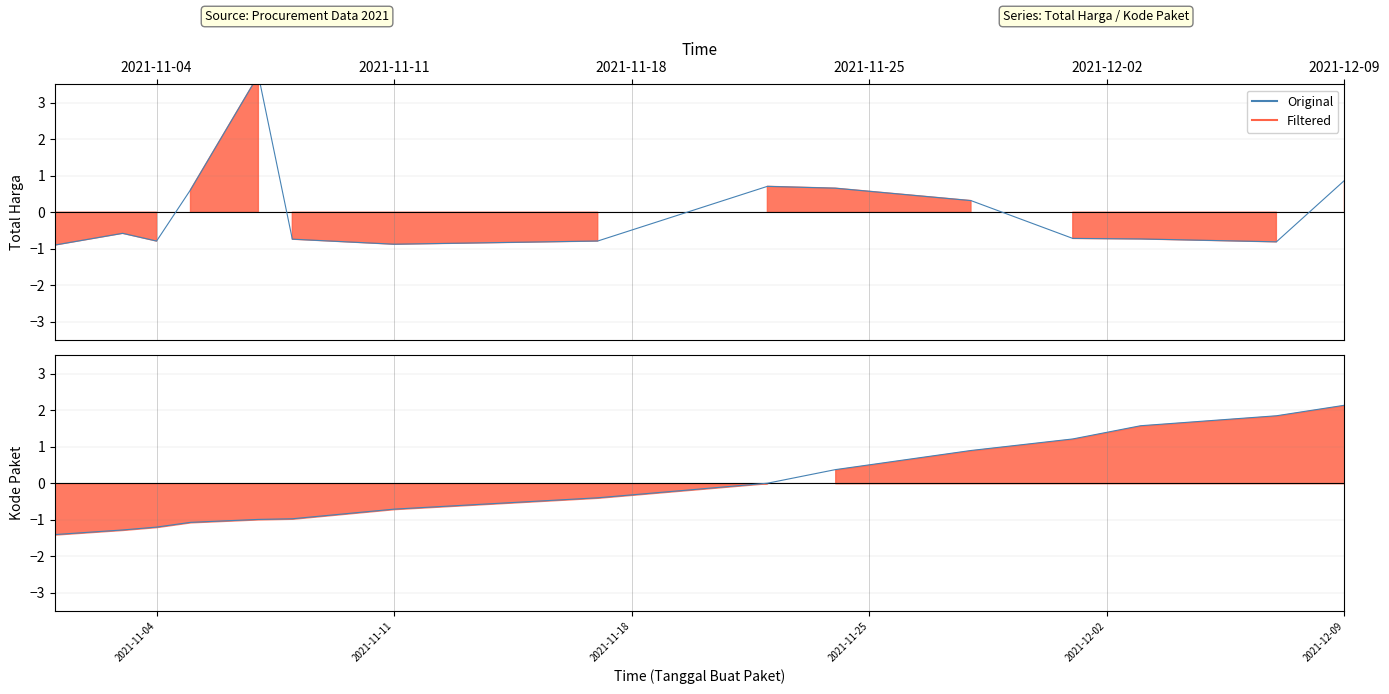

Rank the series at 2021-11-11 from lowest to highest value.

Total Harga, Kode Paket